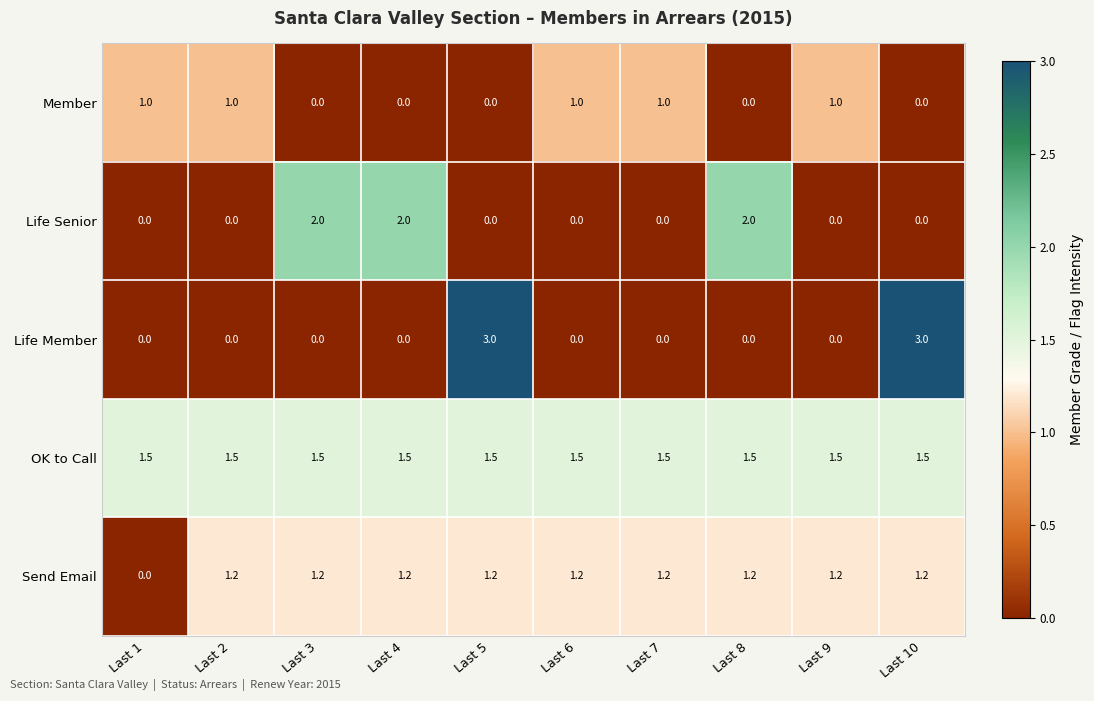

What is the maximum value shown in the chart?

3.0